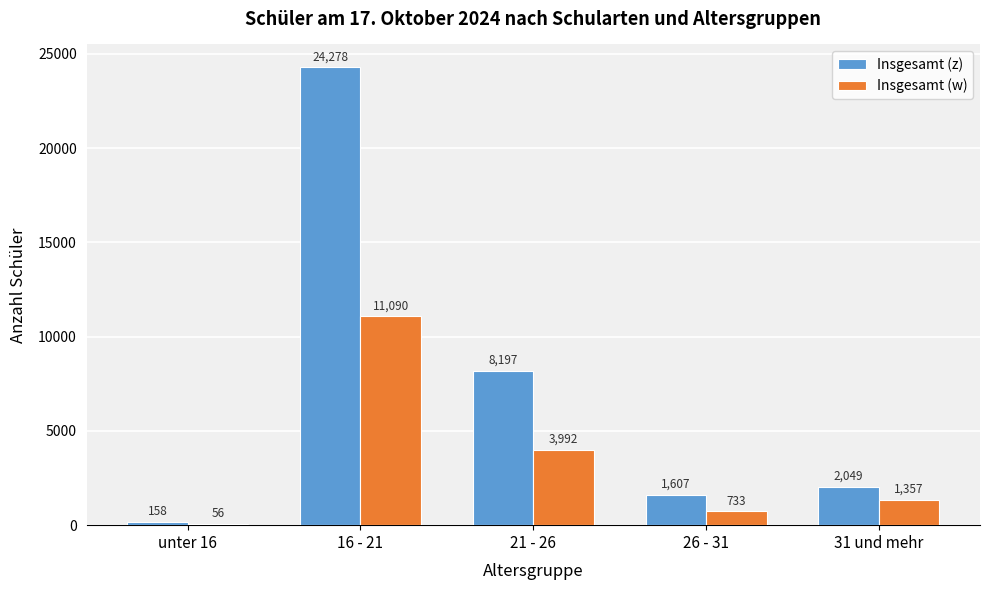

Reading left to right, transcribe all the data shown in this chart.

Insgesamt (z): unter 16=158	16 - 21=24278	21 - 26=8197	26 - 31=1607	31 und mehr=2049
Insgesamt (w): unter 16=56	16 - 21=11090	21 - 26=3992	26 - 31=733	31 und mehr=1357